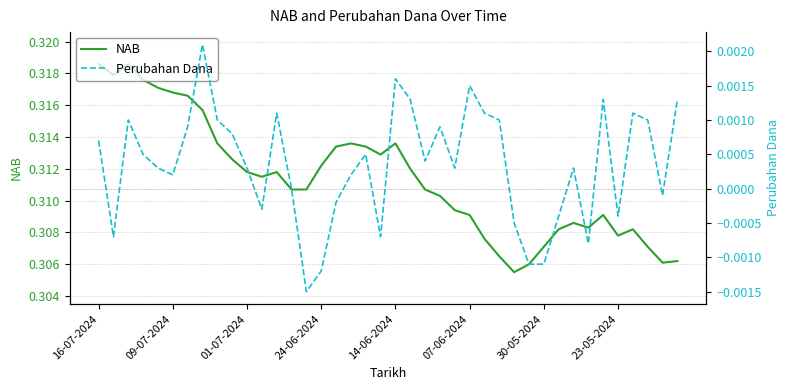

What are all the series names shown in the legend?

NAB, Perubahan Dana